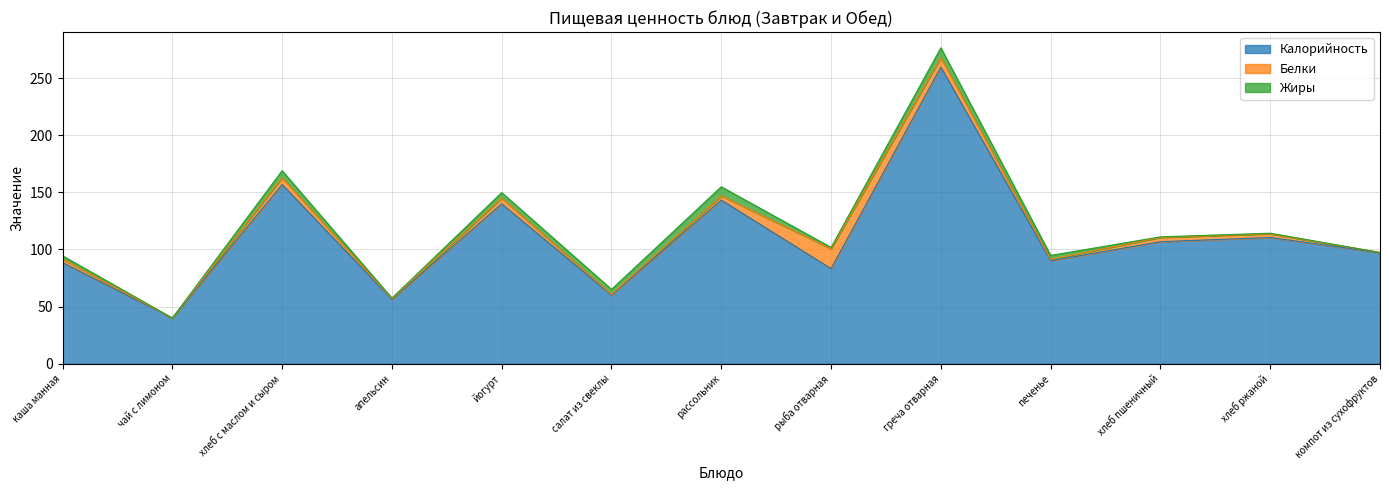

True or false: Белки and Калорийность cross at least once.

False